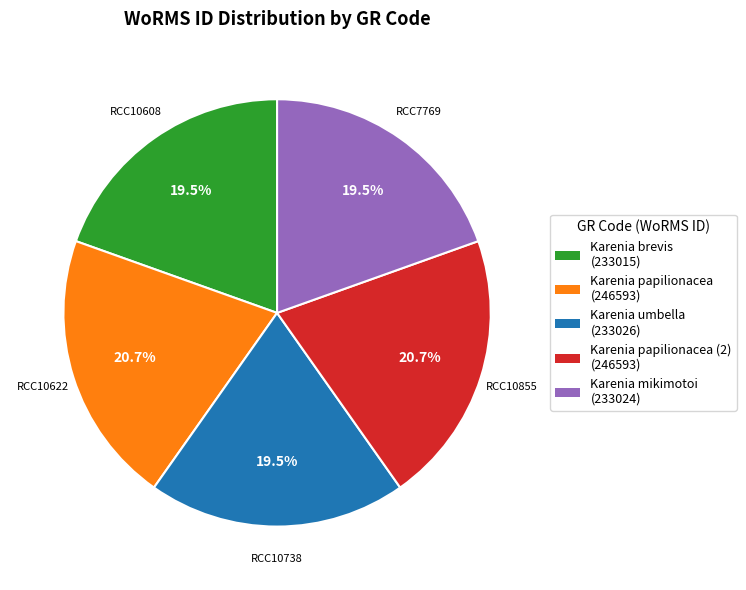

Do RCC10622 and RCC10608 together represent more than half of the pie?

No